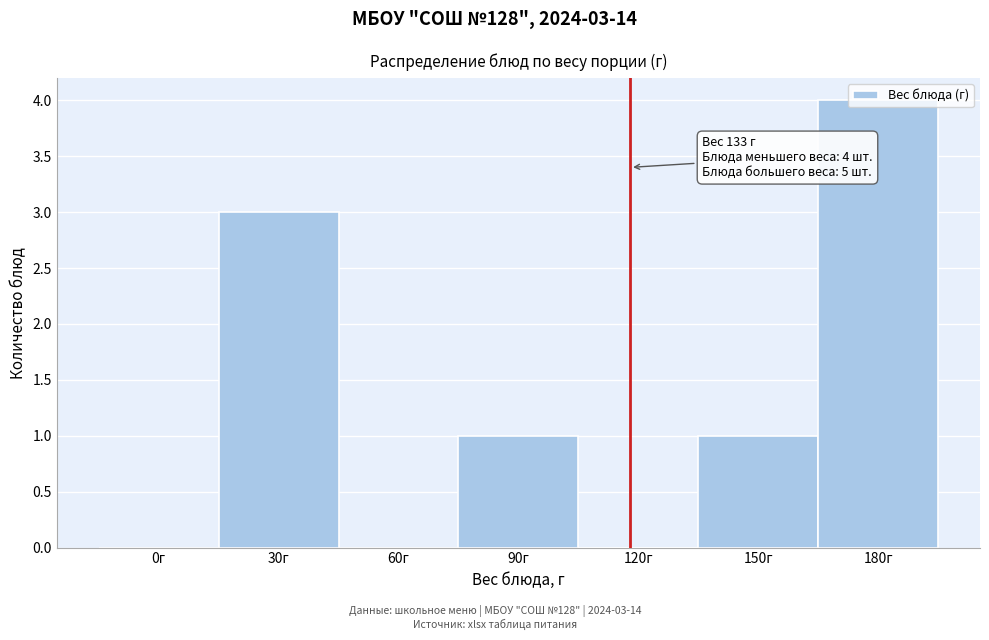

At which category does the chart reach its peak across all series?

180г